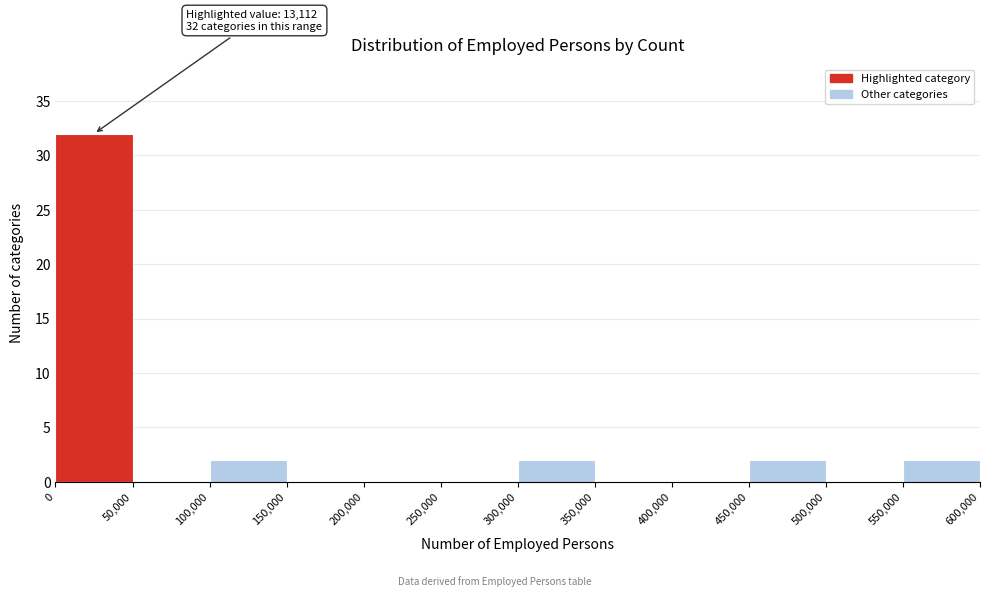

Over which range of the x-axis is the bar tallest?

0 to 50,000